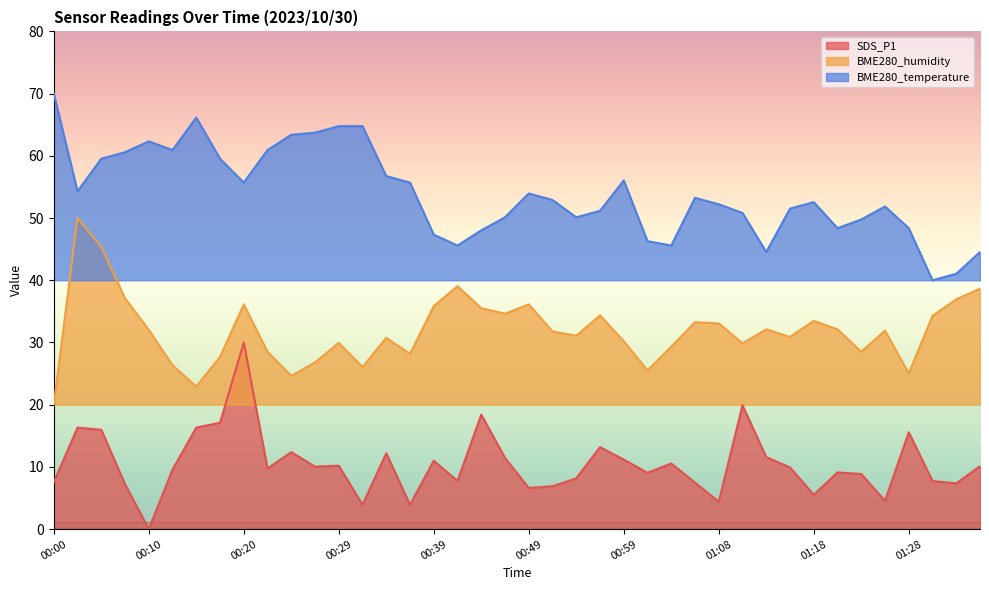

In BME280_temperature, how many points are lower than both neighbors (excluding endpoints)?

9